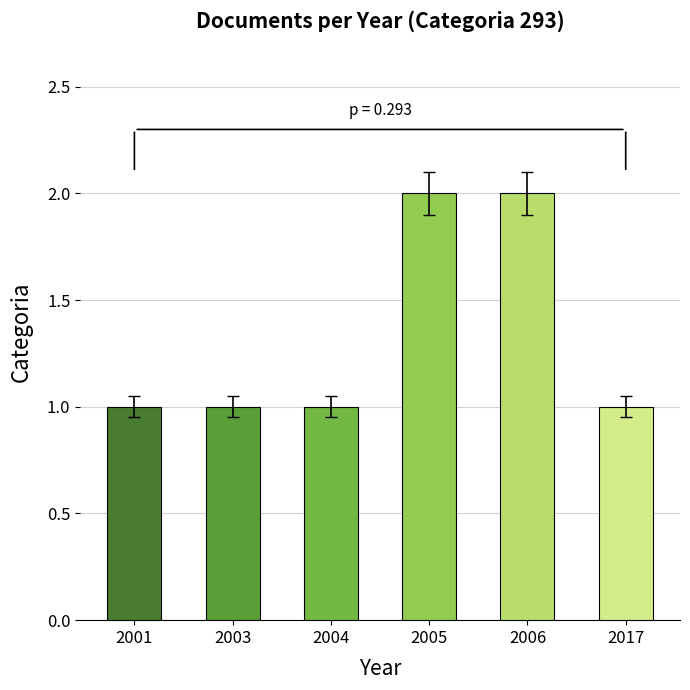

The chart shows a value of 3 at 2005. True or false?

False